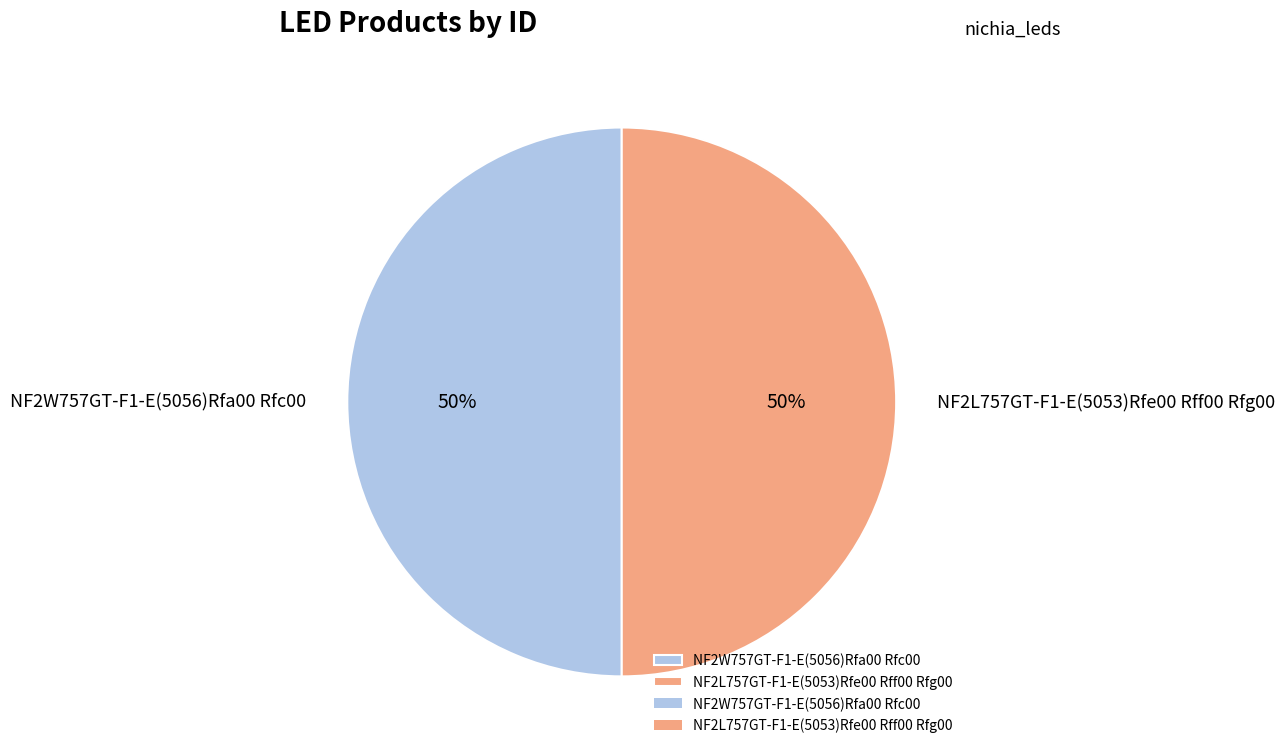

Do NF2W757GT-F1-E(5056)Rfa00 Rfc00 and NF2L757GT-F1-E(5053)Rfe00 Rff00 Rfg00 together represent more than half of the pie?

Yes